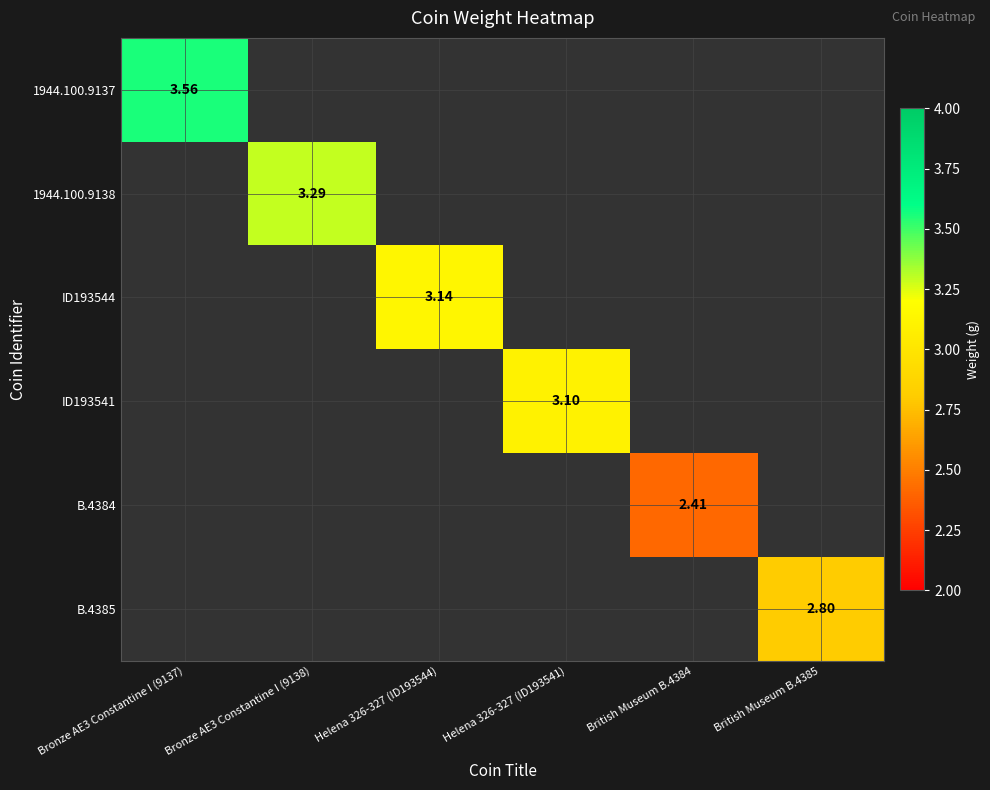

Count the number of data series in this chart.

6